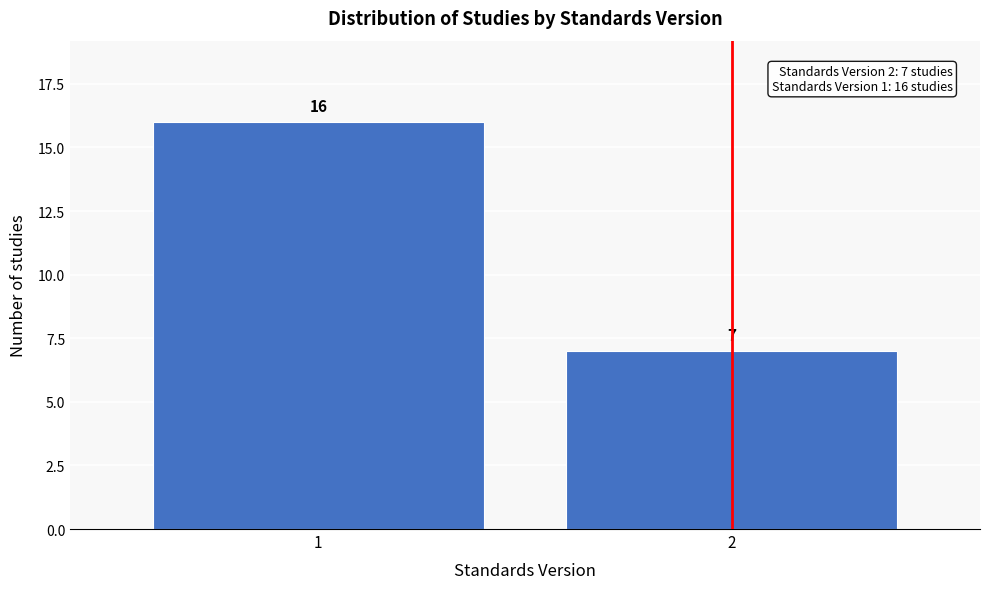

Reading left to right, transcribe all the data shown in this chart.

1=16	2=7